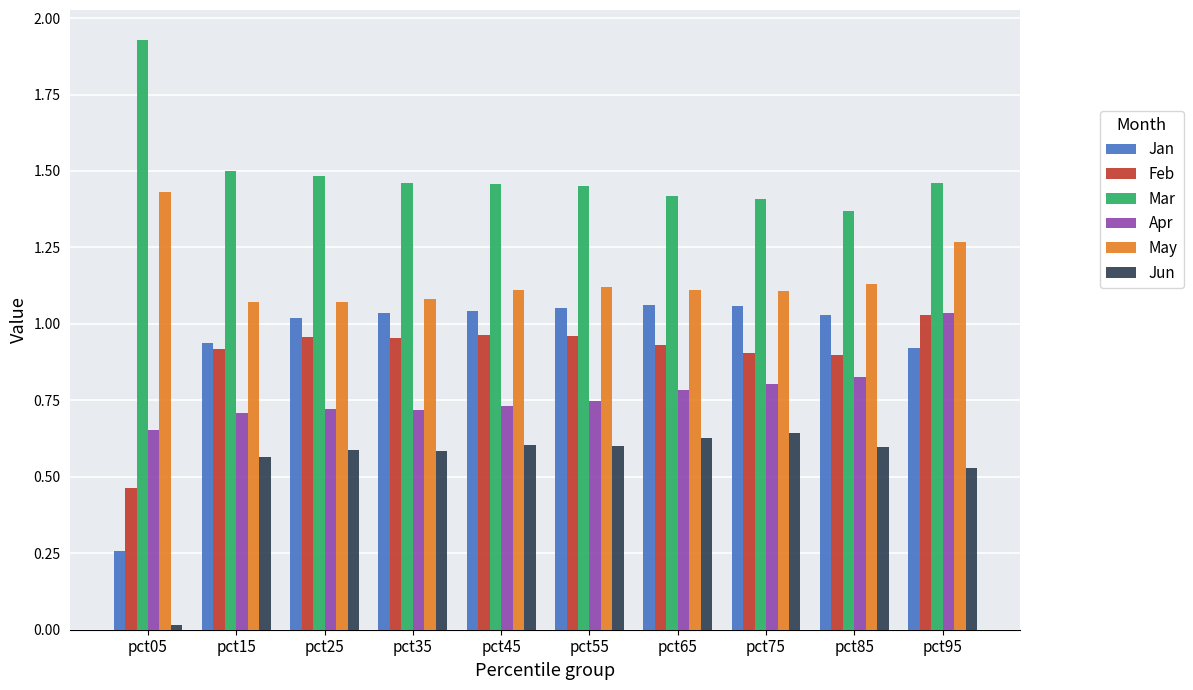

Is the value of Apr at pct25 greater than the value of May at pct95?

No